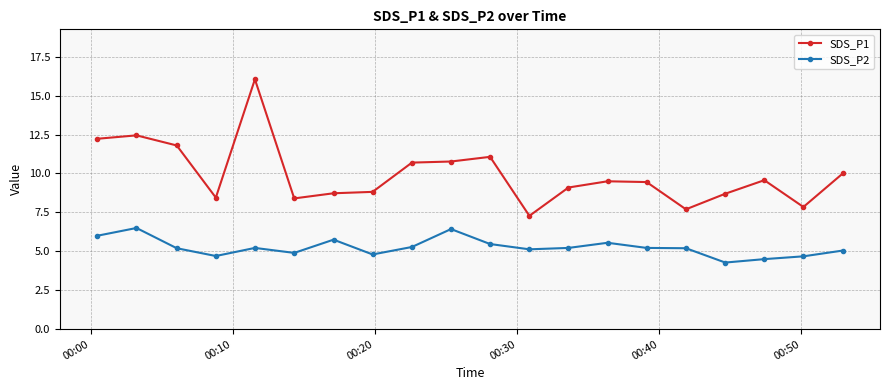

Rank the series by their average value, from lowest to highest.

SDS_P2, SDS_P1